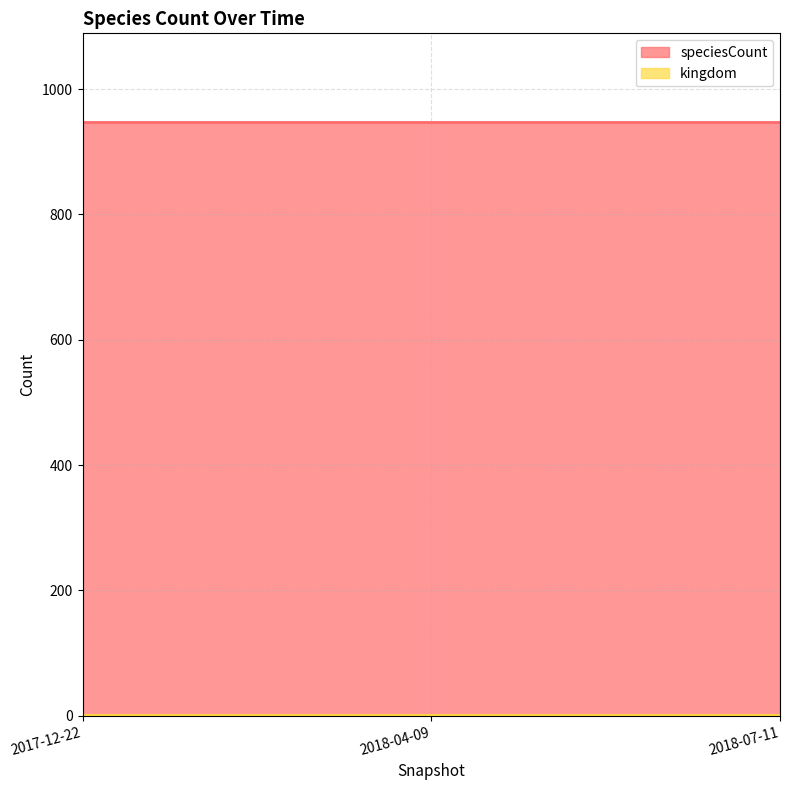

What is the smallest value displayed?

1